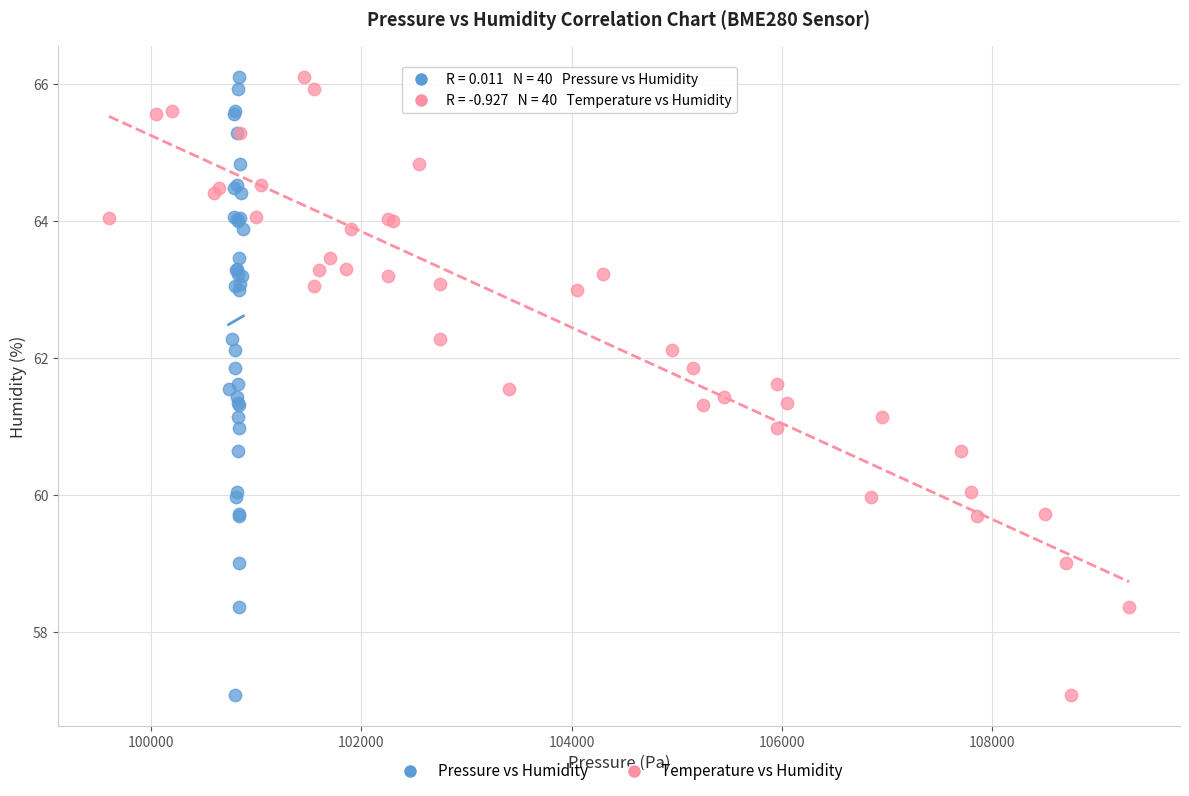

What are all the series names shown in the legend?

Pressure vs Humidity, Temperature vs Humidity